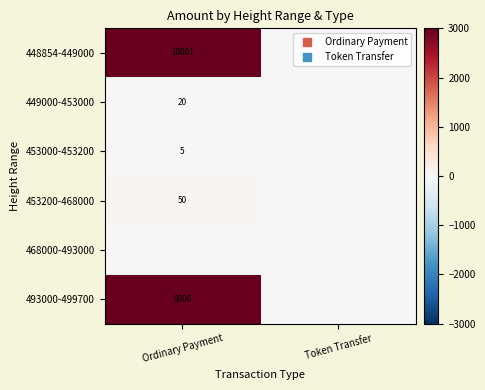

Is the value of 468000-493000 at Token Transfer greater than the value of 453200-468000 at Ordinary Payment?

No